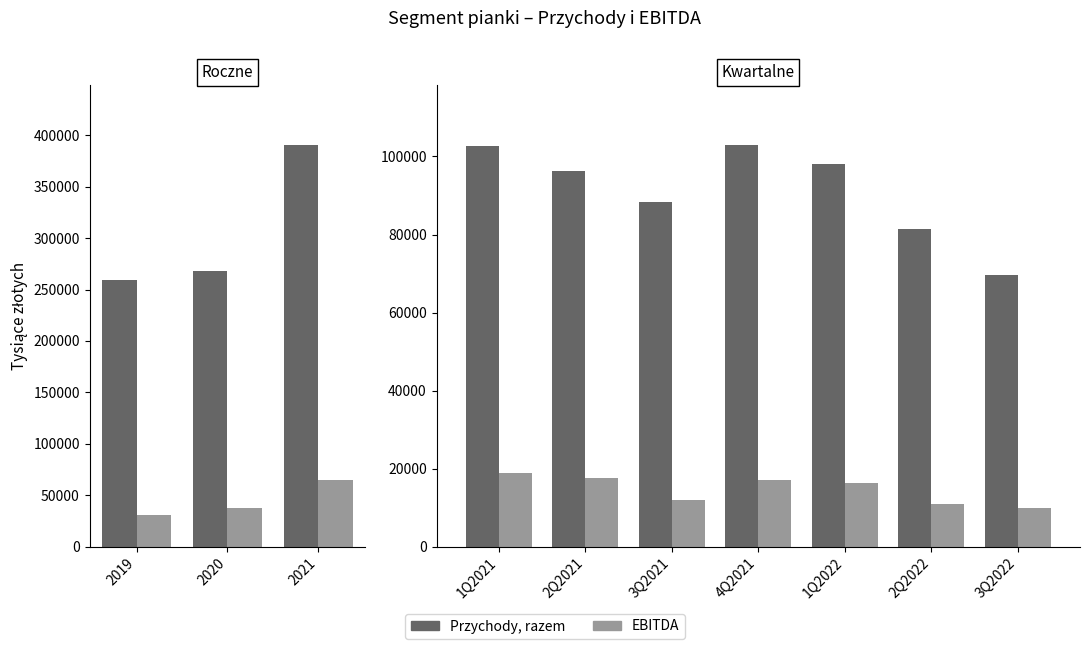

What are all the series names shown in the legend?

Przychody, razem, EBITDA